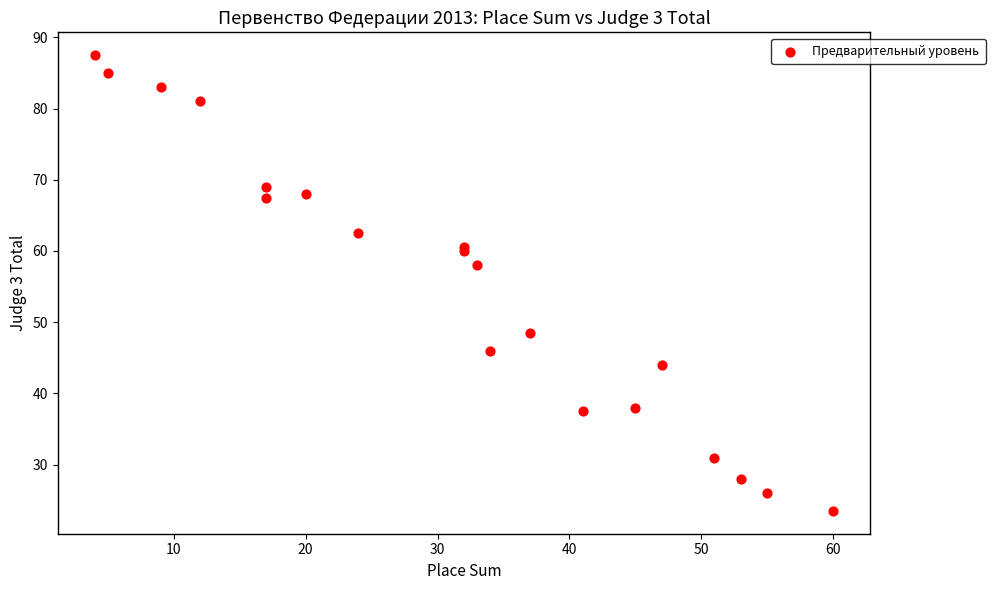

What Y value in the scatter plot is closest to 55?

58.0